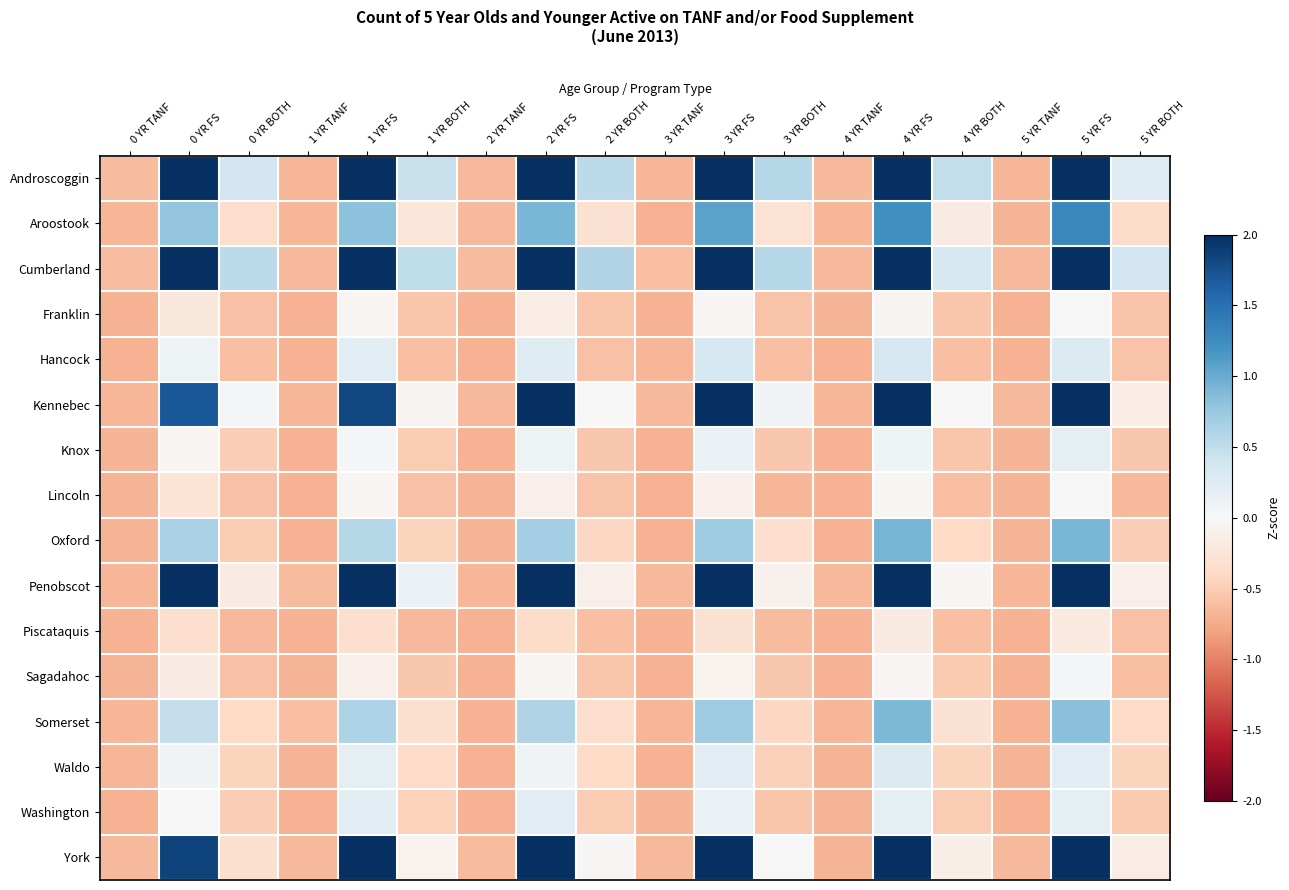

List the series in order of their peak value, highest first.

Androscoggin, Cumberland, Kennebec, Penobscot, York, Aroostook, Oxford, Somerset, Hancock, Waldo, Washington, Knox, Sagadahoc, Lincoln, Franklin, Piscataquis